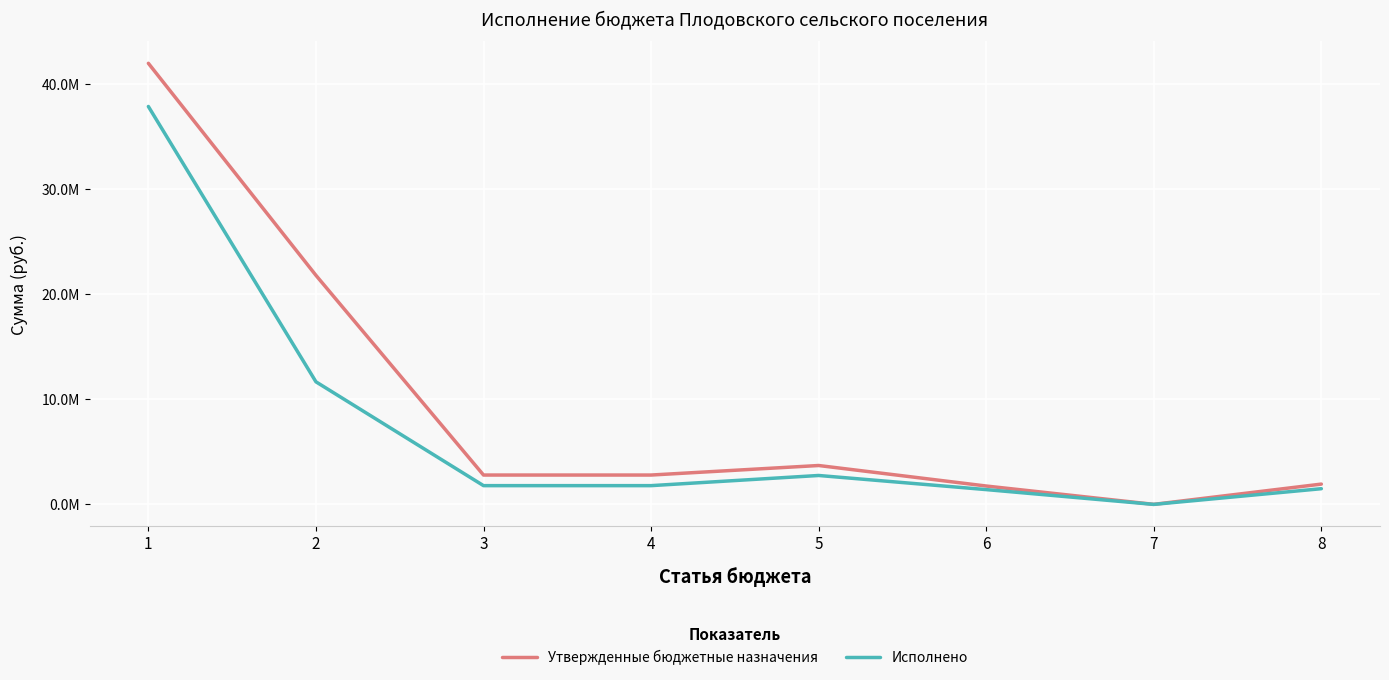

At which label does Исполнено reach its minimum?

7